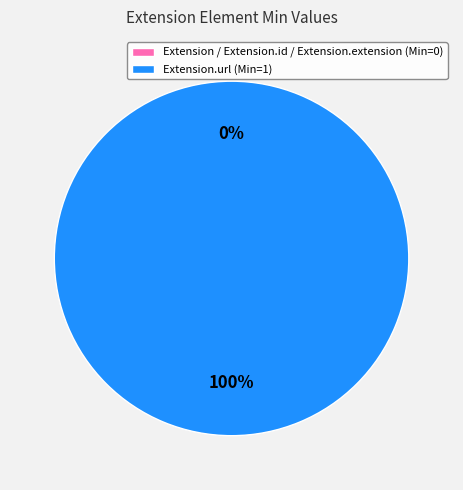

Does any single category account for the majority?

Yes